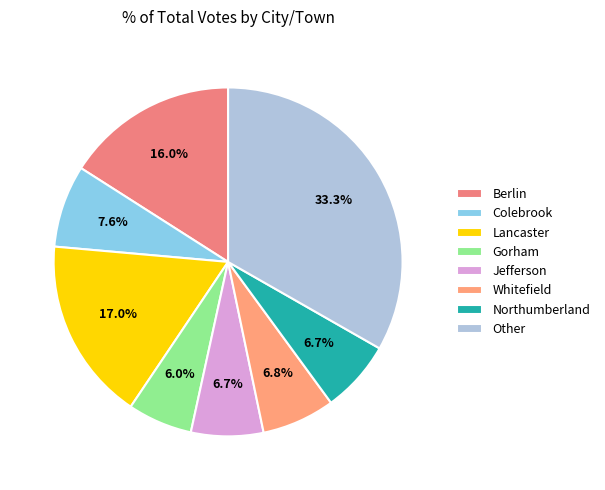

Is Northumberland the majority of the pie?

No